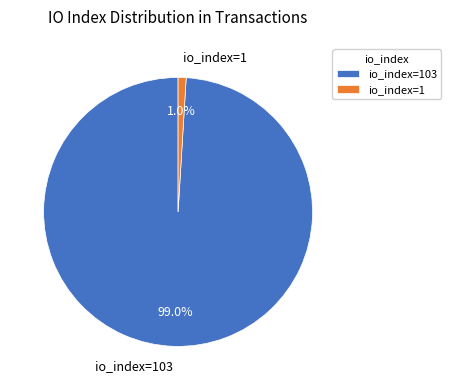

Rank the categories by value from lowest to highest.

io_index=1, io_index=103